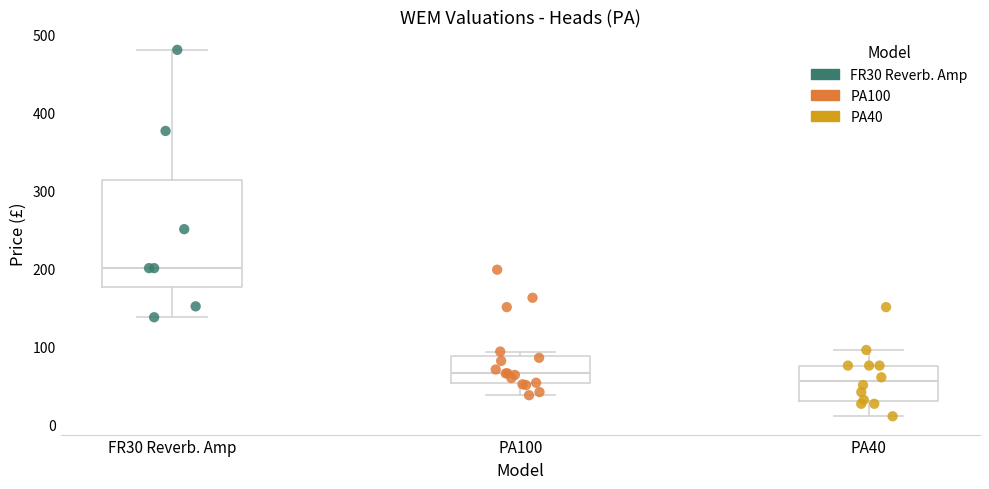

Where does the lower whisker of the box for PA100 end on the y-axis? The values are not printed on the chart, so give them approximately, as read against the axis.

40